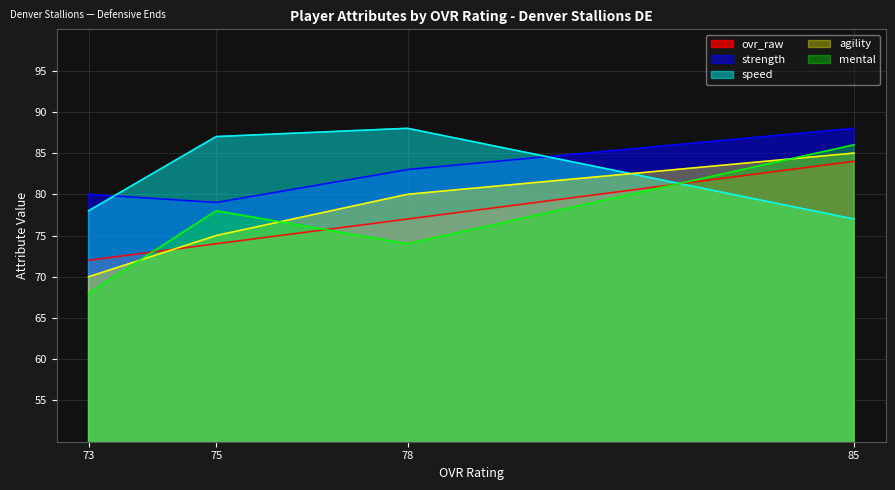

What are all the series names shown in the legend?

ovr_raw, strength, speed, agility, mental